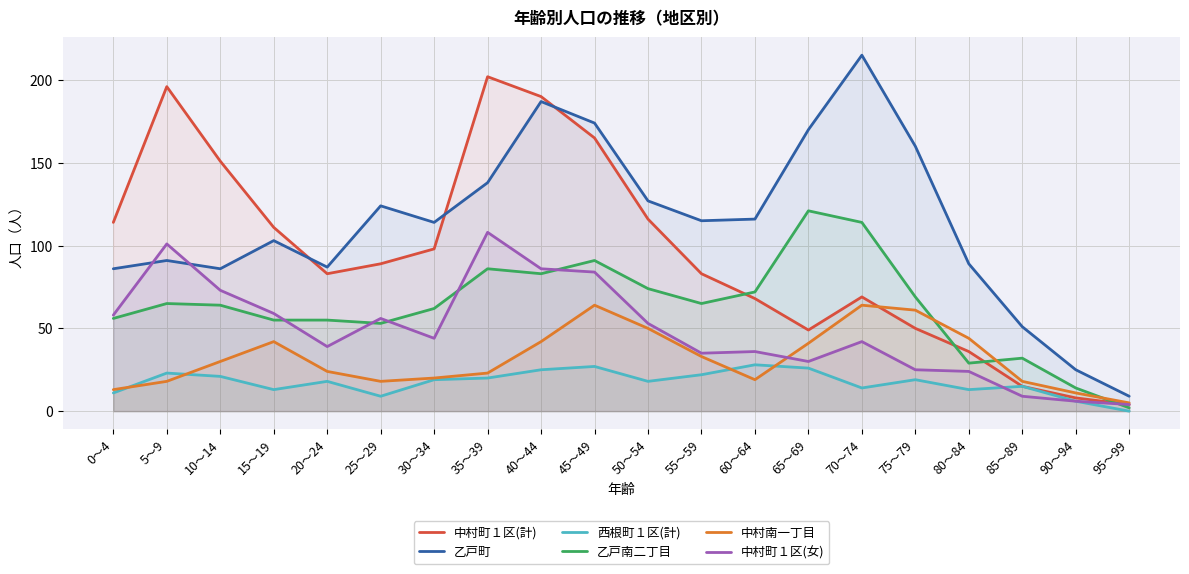

At which label is 中村町１区(計) closest to 103?

30～34